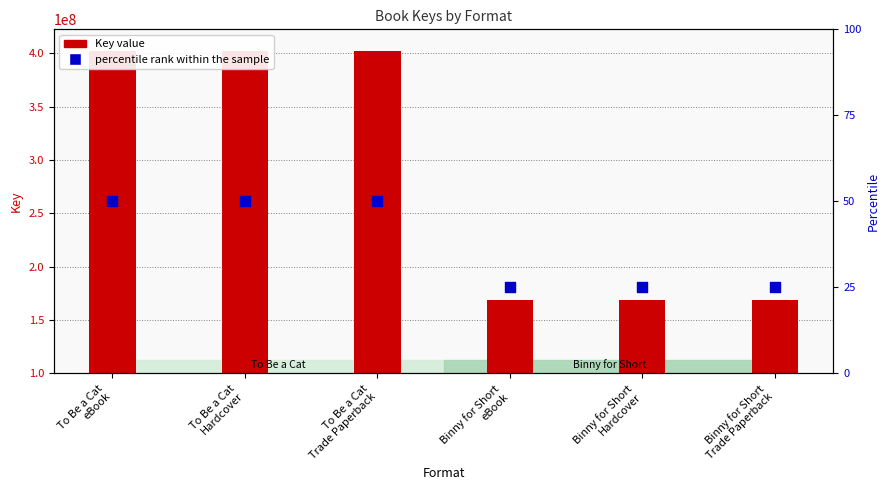

Is the value of percentile rank within the sample at Binny for Short
Hardcover greater than the value of Key value at To Be a Cat
Hardcover?

No